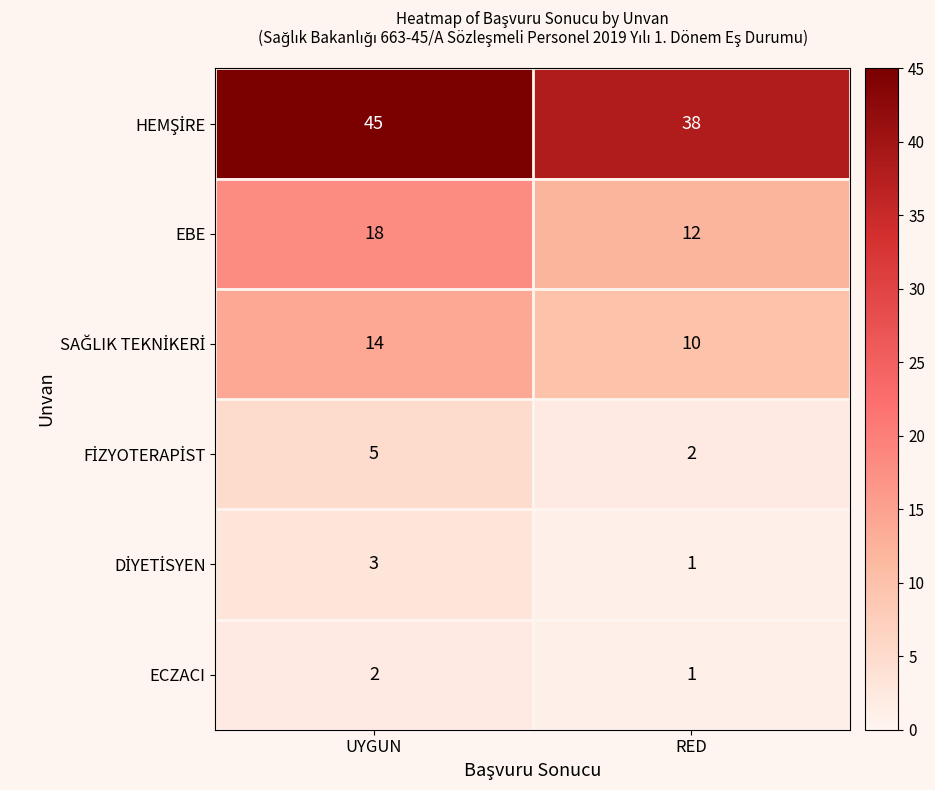

What is the difference between the highest and lowest values at UYGUN?

43